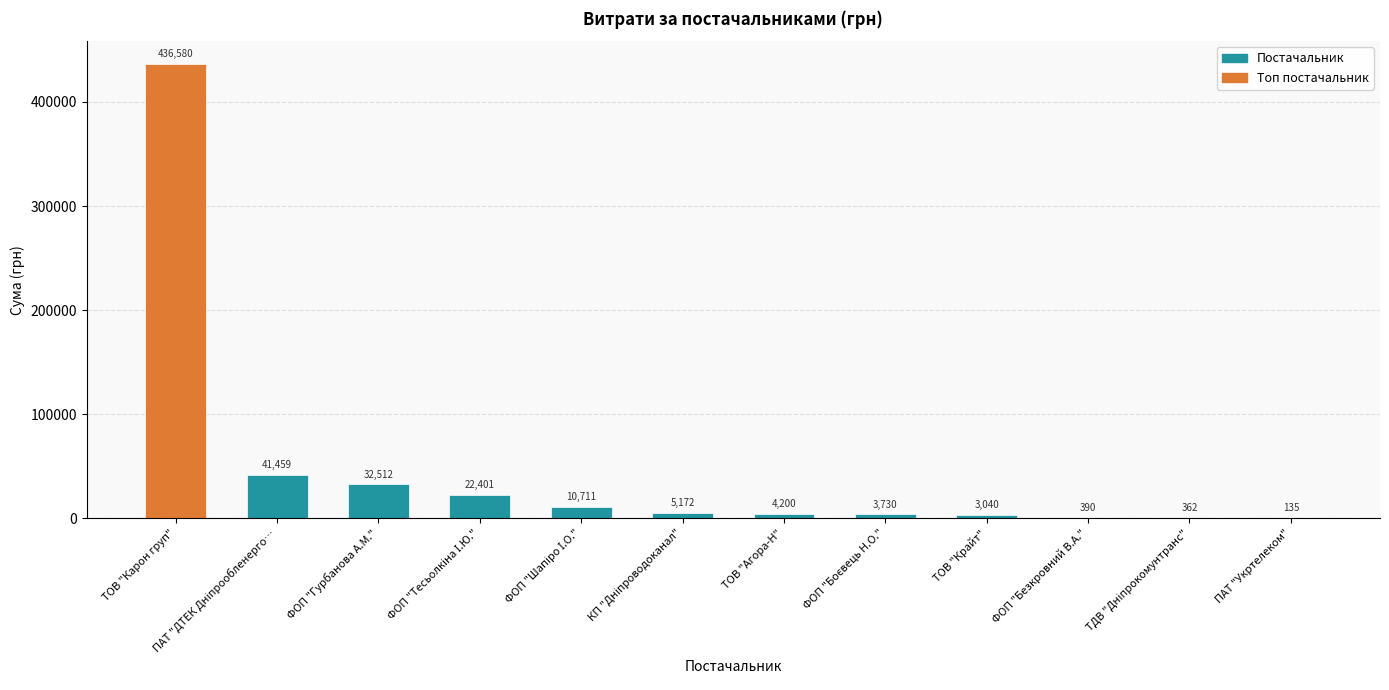

True or false: the data shows 709908.7 at ТОВ "Карон груп".

False